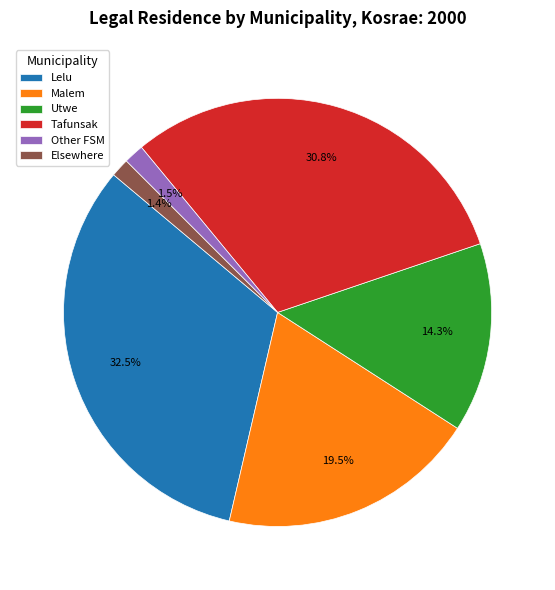

True or false: Lelu accounts for 41% of the total.

False